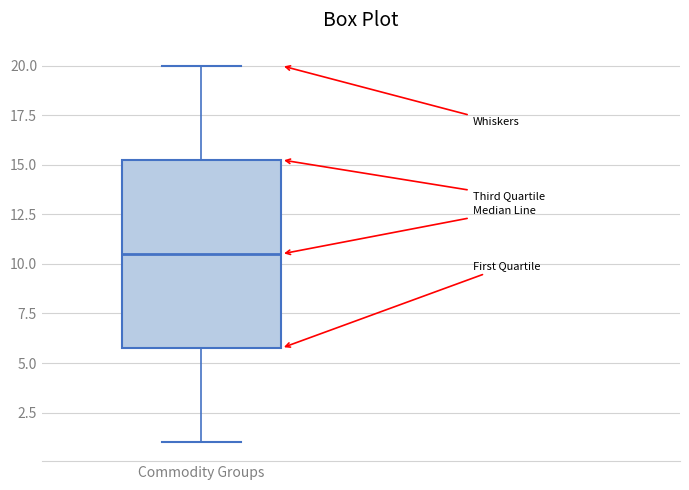

Read this box plot against the y-axis: the position of the median line, the range covered by the box, and the ends of both whiskers. The values are not printed on the chart, so give them approximately, as read against the axis.

median 10.5, box 6.0 to 15.5, whiskers 1.0 to 20.0